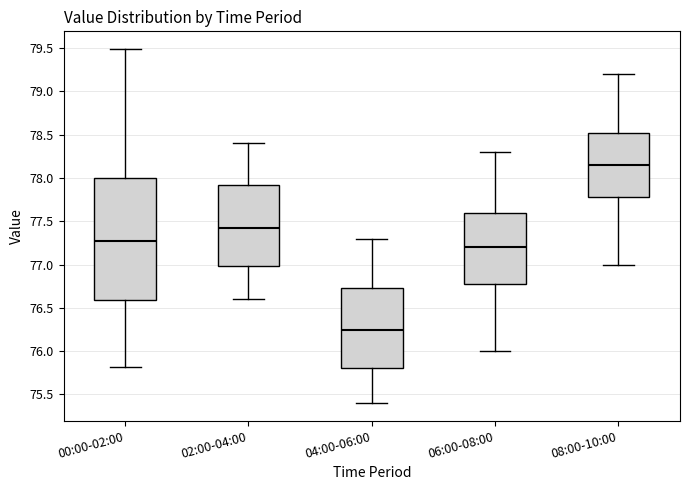

Where does the lower whisker of the box for 02:00-04:00 end on the y-axis? The values are not printed on the chart, so give them approximately, as read against the axis.

76.60